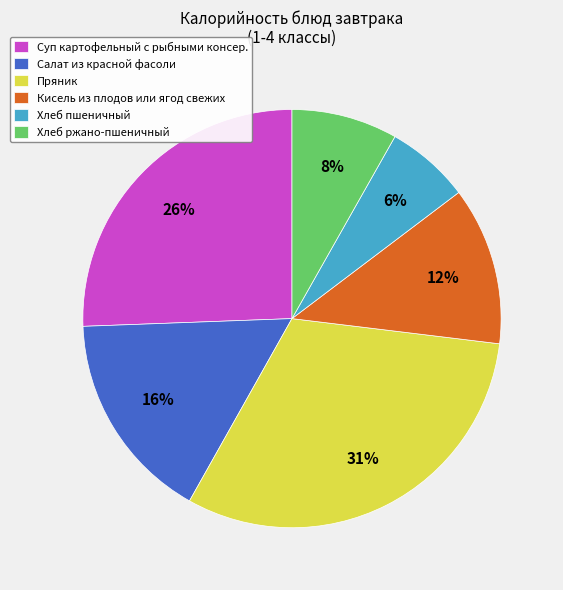

Is it true that Хлеб ржано-пшеничный is 1% of the pie?

False